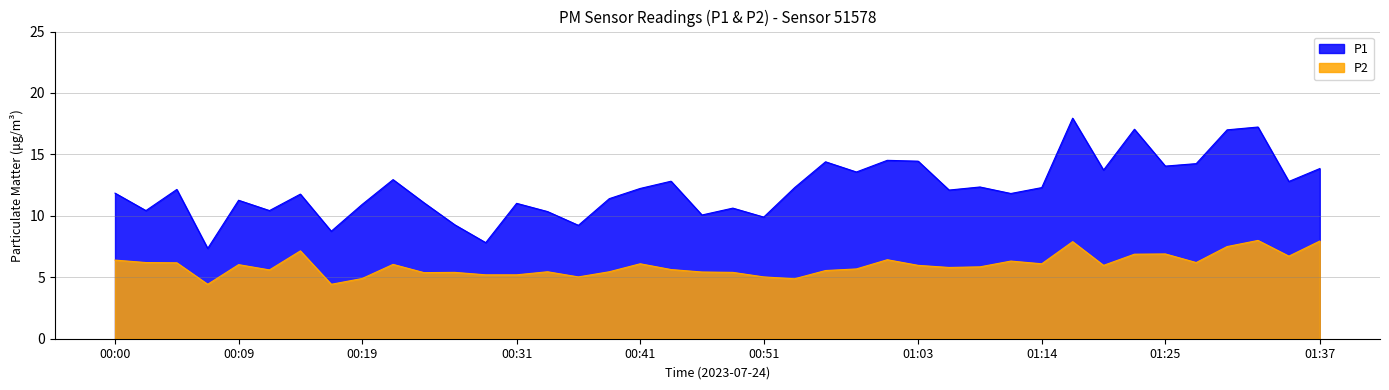

What is the value of the P1 point at the 2nd from the left?

10.4